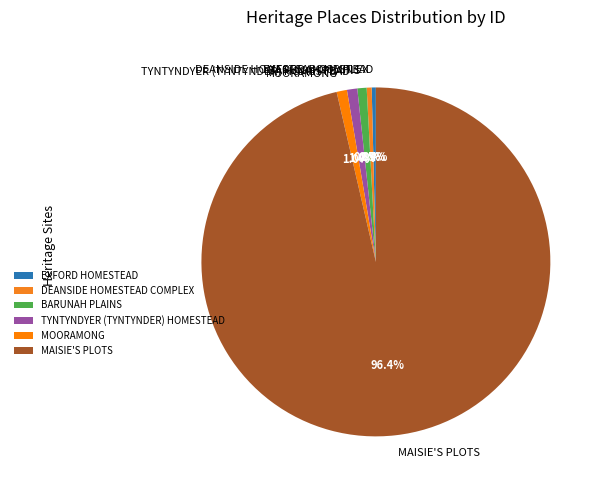

Which slice is the largest?

MAISIE'S PLOTS